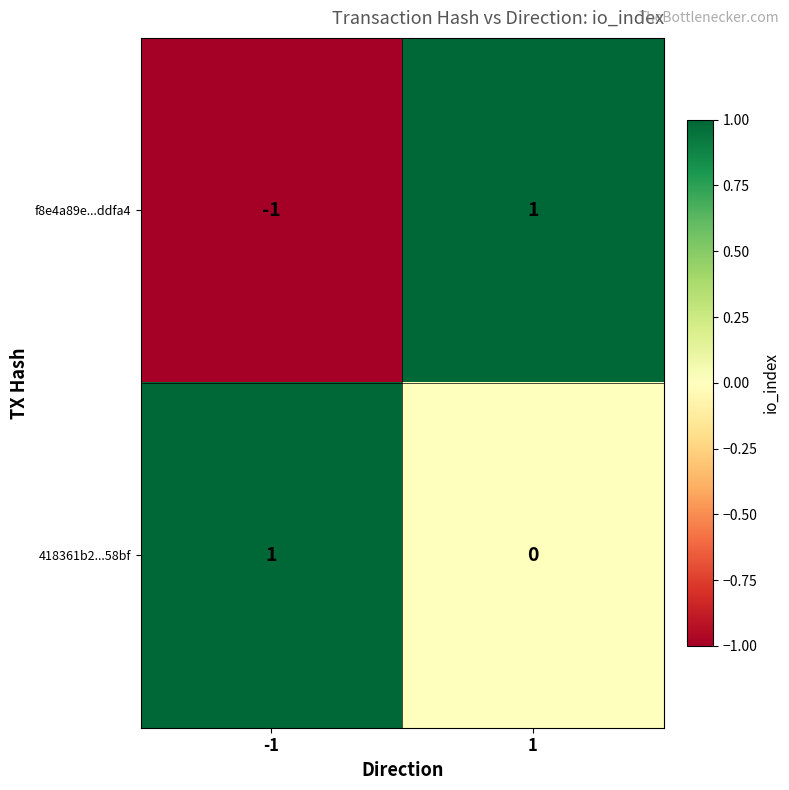

What is the maximum value shown in the chart?

1